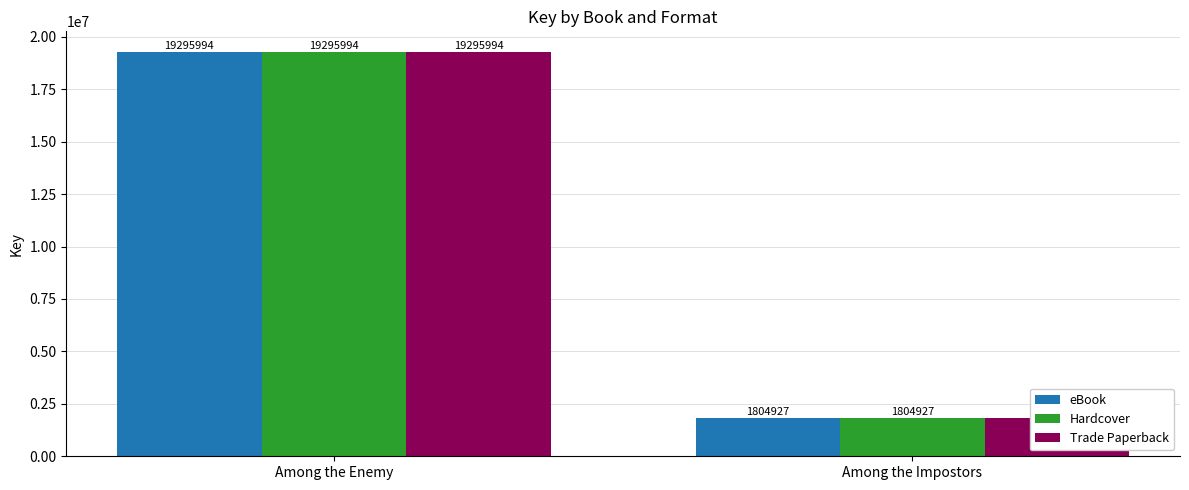

How many categories are shown in the chart?

2